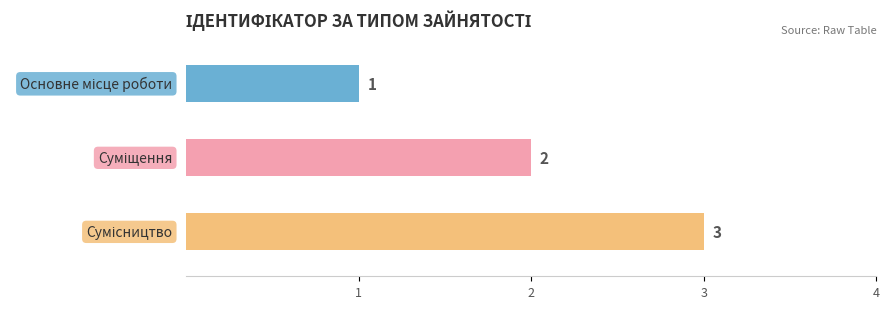

Are the bars grouped side by side (vs. stacked)?

No